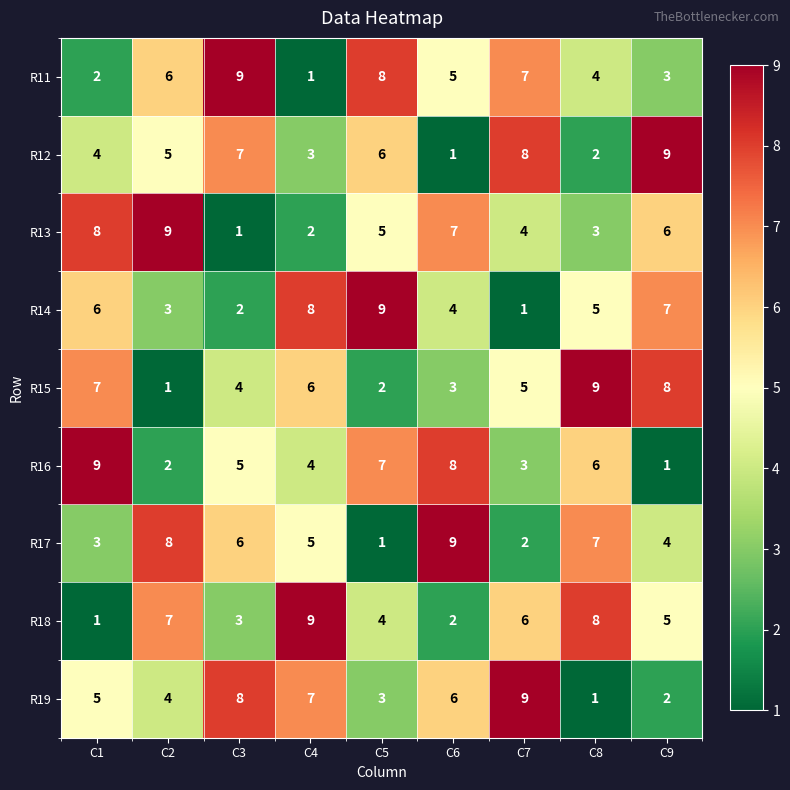

What is the total value across all series at C6?

45